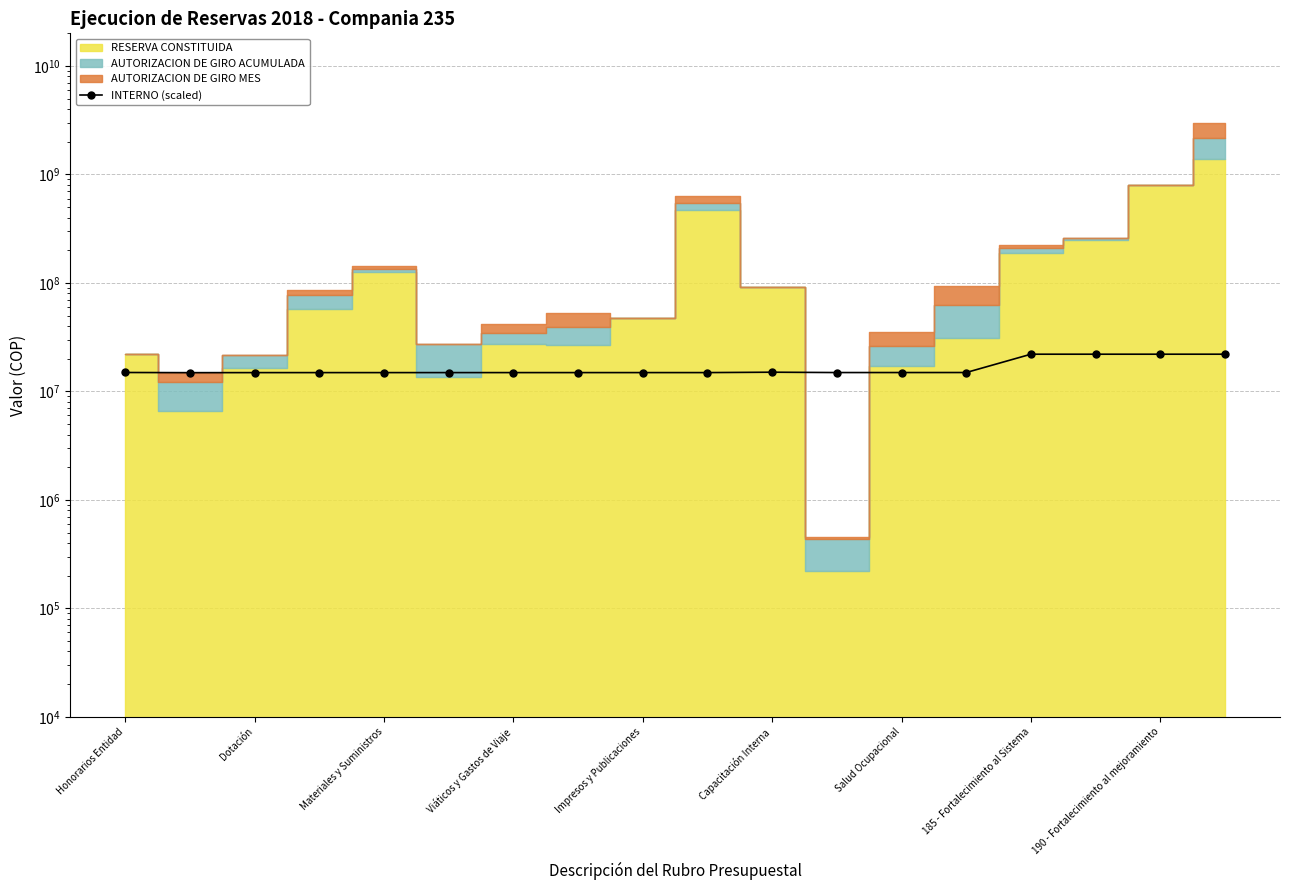

How many lines are shown in the chart?

1